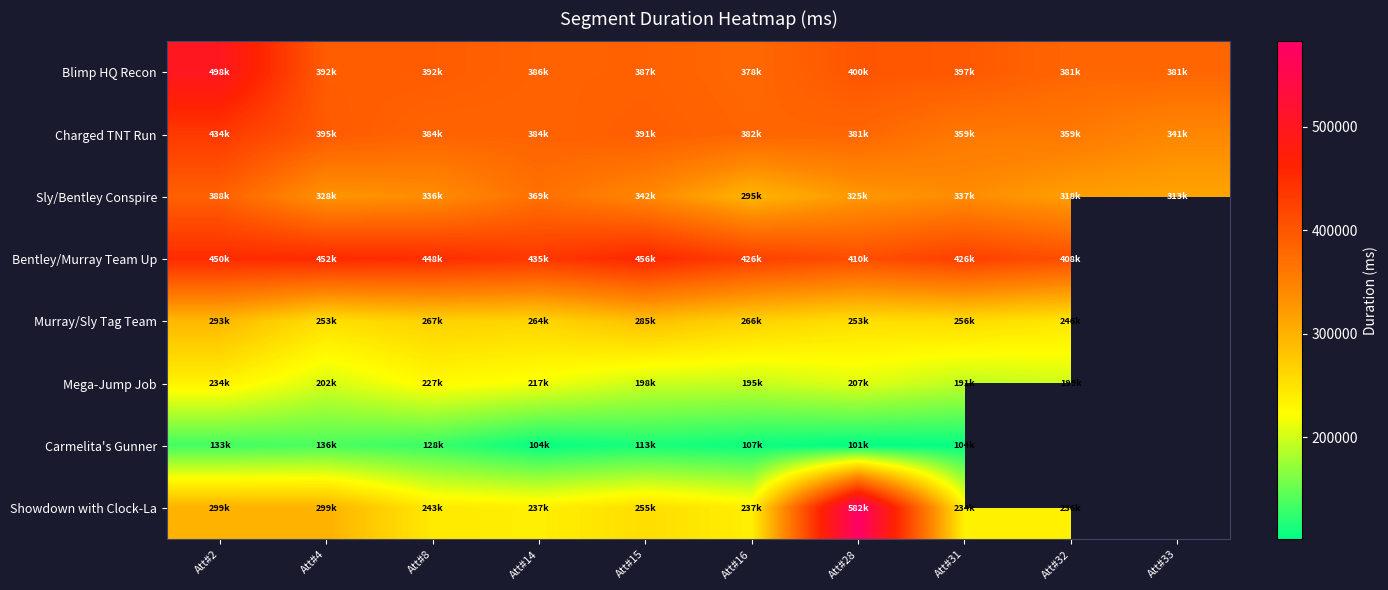

Which series has the largest total across all categories?

Blimp HQ Recon